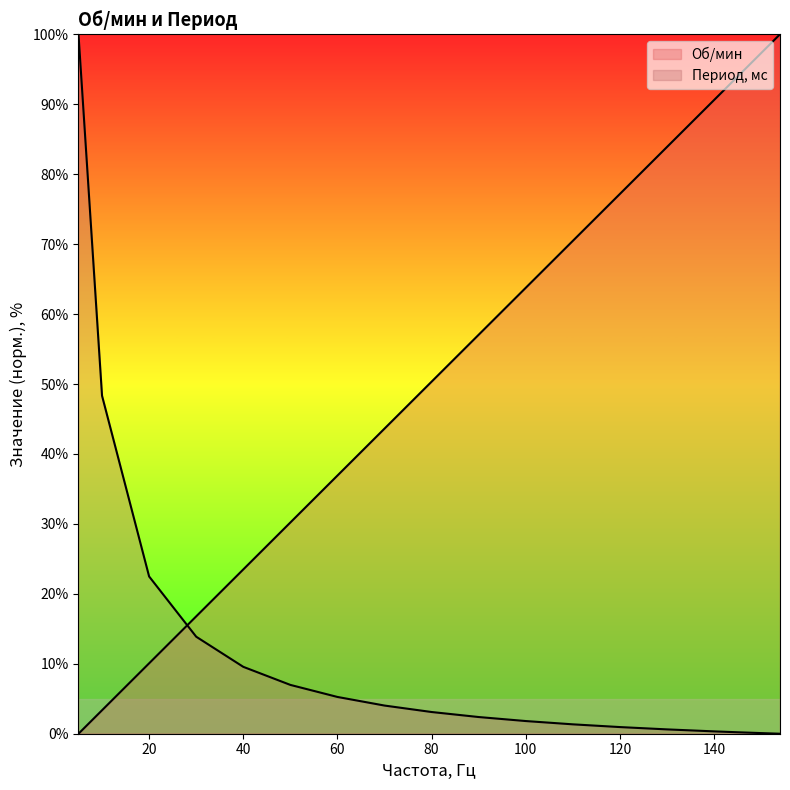

At how many categories does at least one series exceed 51?

13